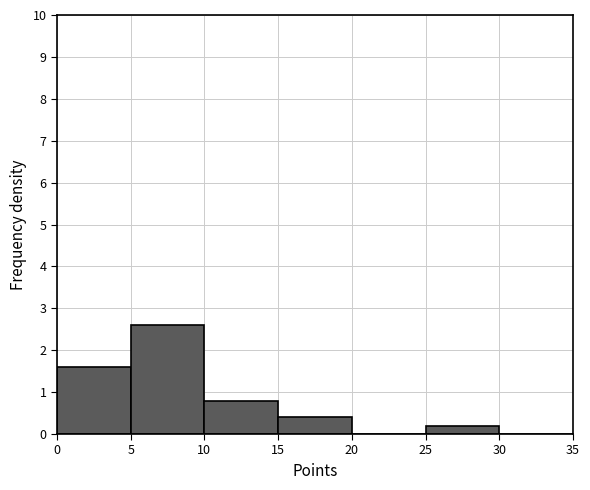

Reading left to right, transcribe this chart: for each bar, give the range it covers on the x-axis and its height. The values are not printed on the chart, so give them approximately, as read against the axis.

0 to 5: 1.6
5 to 10: 2.6
10 to 15: 0.8
15 to 20: 0.4
20 to 25: 0
25 to 30: 0.2
30 to 35: 0